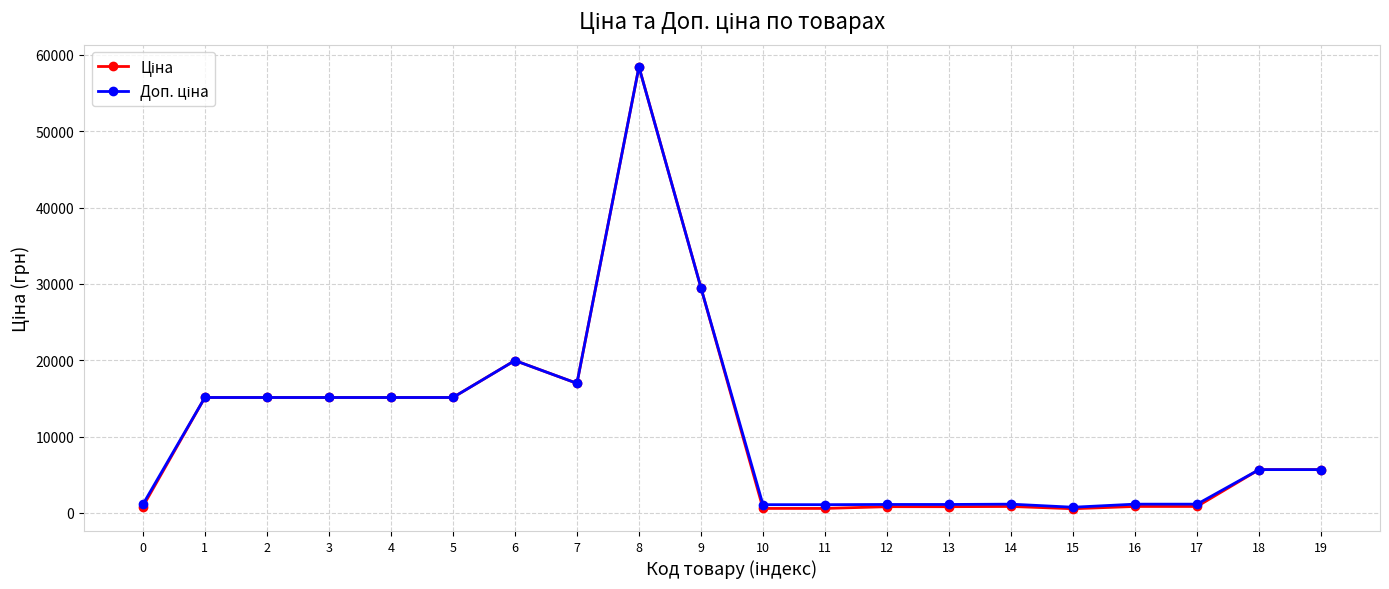

What is the total value across all series at 19?

11347.6